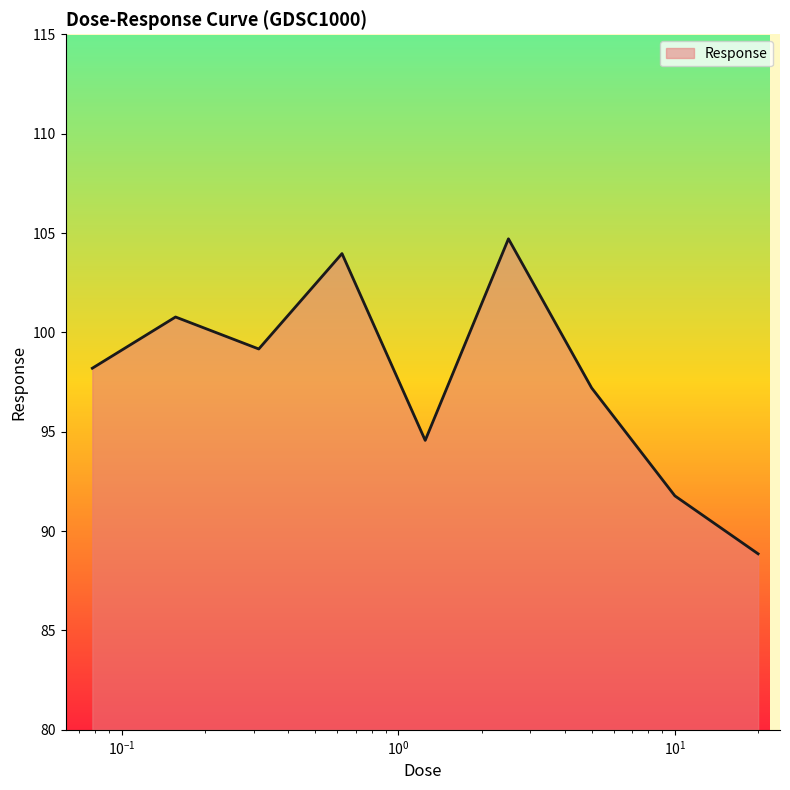

What is the greatest value displayed?

104.7